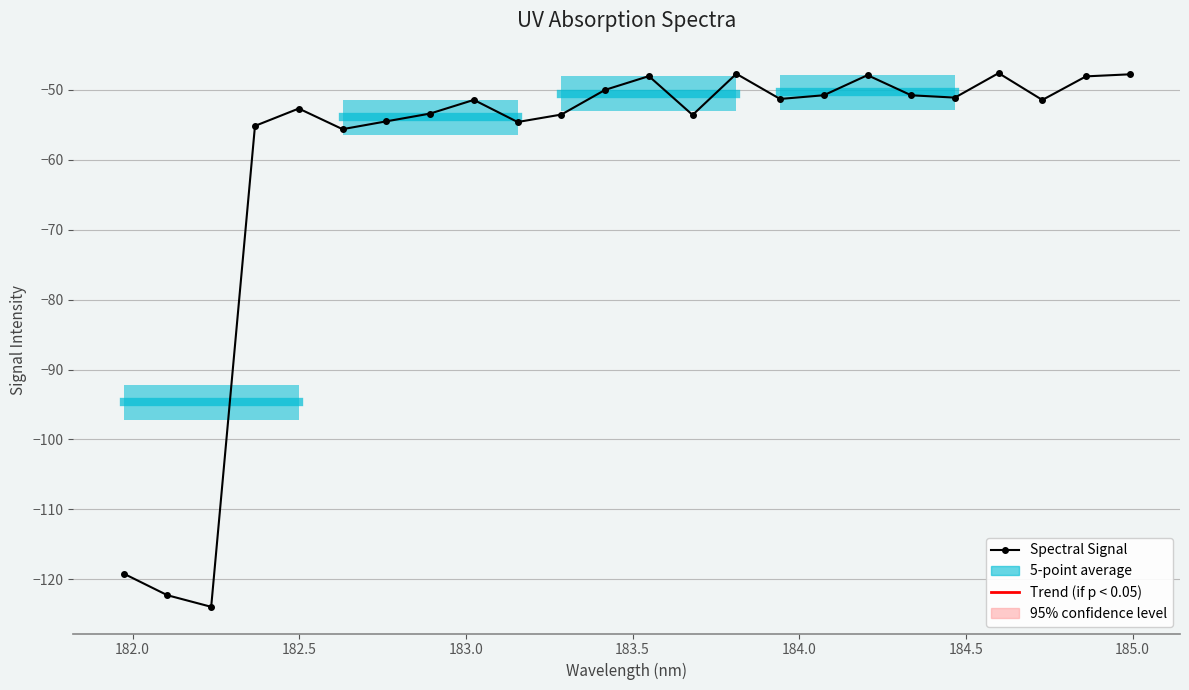

True or false: the data has more than 1 interior local peaks.

True